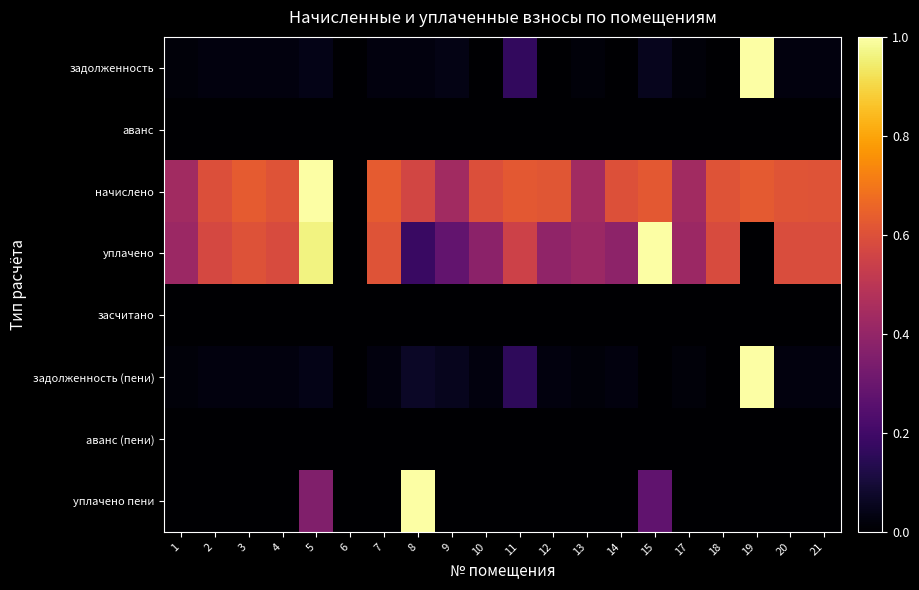

What is the maximum value shown in the chart?

1.0